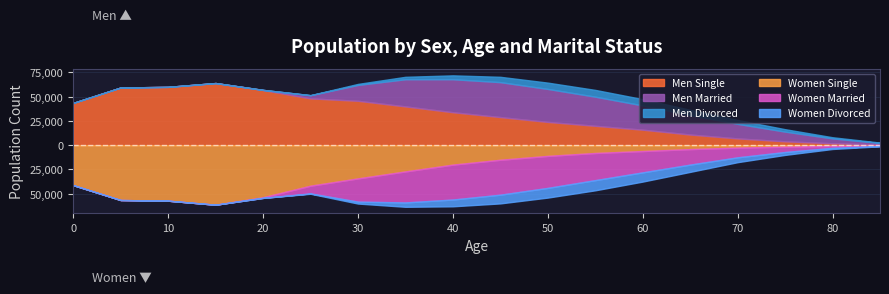

How many categories are shown in the chart?

18